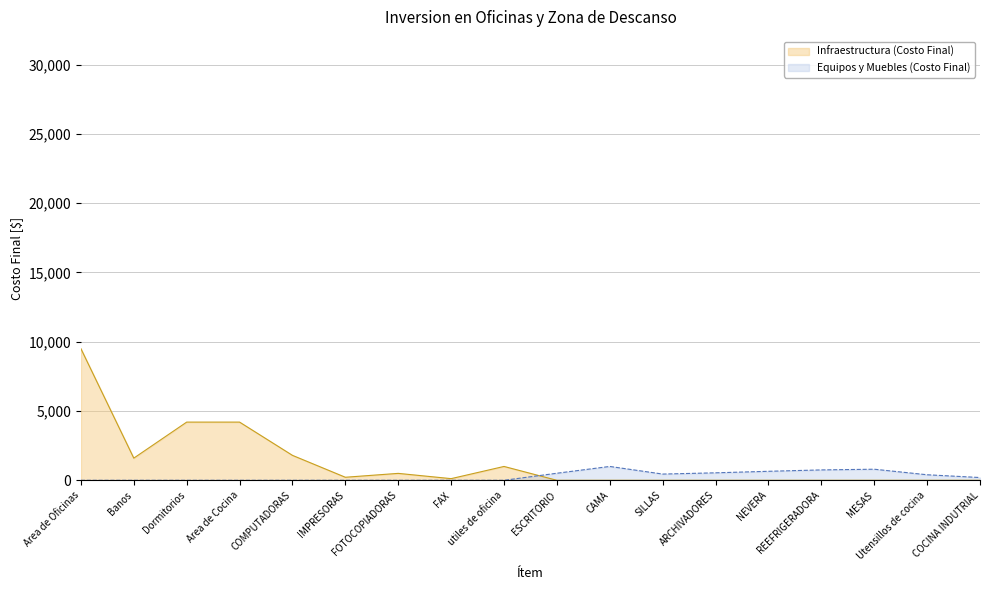

At which category does the data reach its first local peak?

FOTOCOPIADORAS